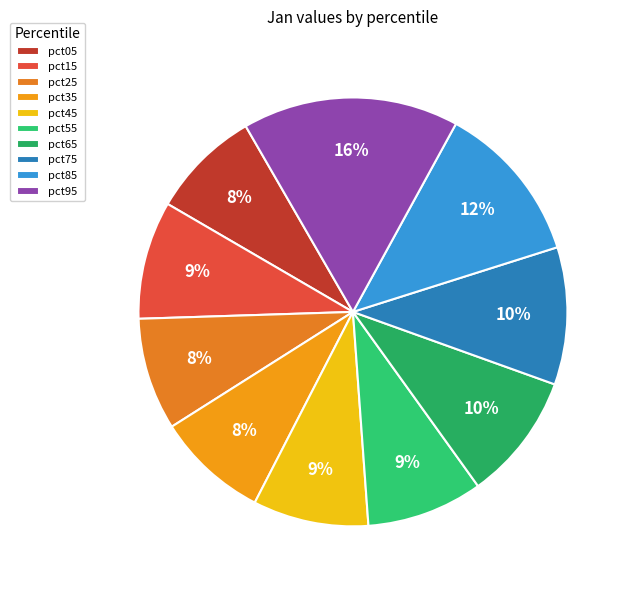

To the nearest percent, what is the average slice percentage?

10%